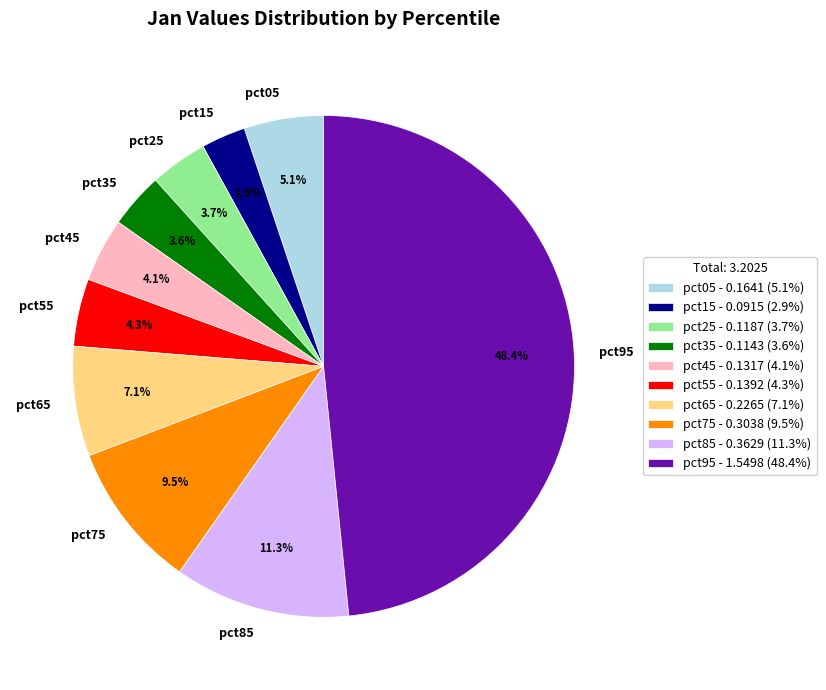

Which slice is the smallest?

pct15